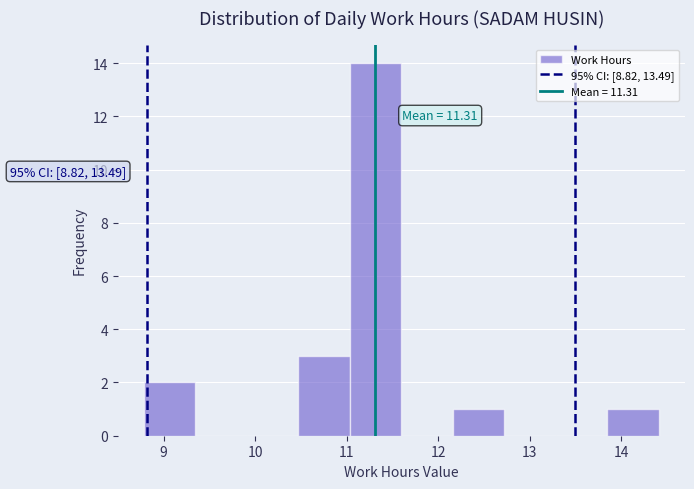

Over which range of the x-axis is the bar tallest?

11.0 to 11.6